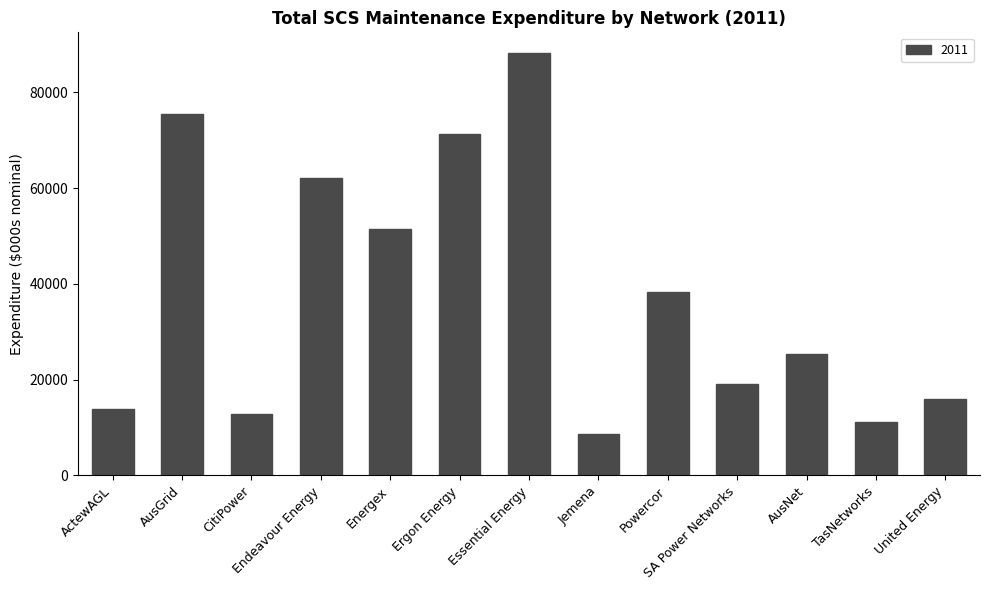

At which label is the value closest to 48403?

Energex